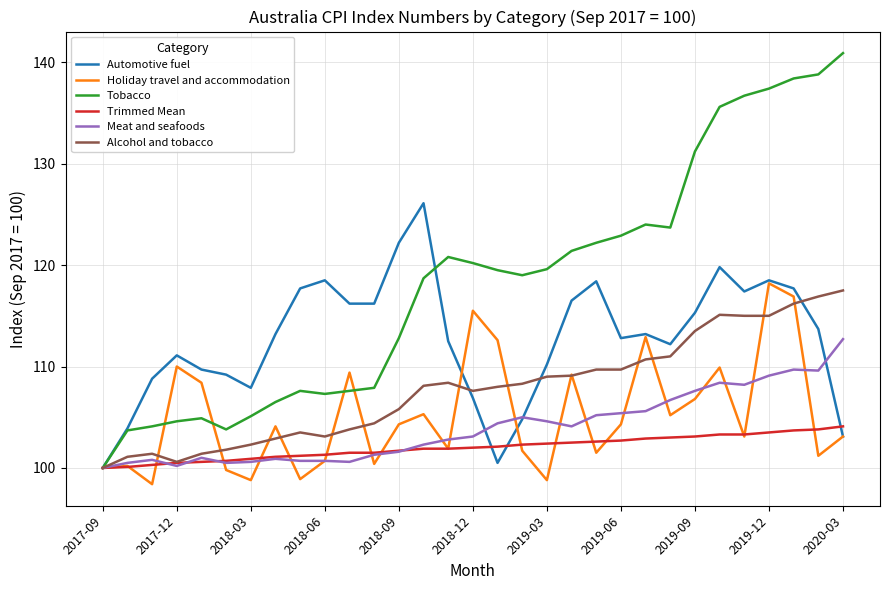

Which series has the largest total across all categories?

Tobacco